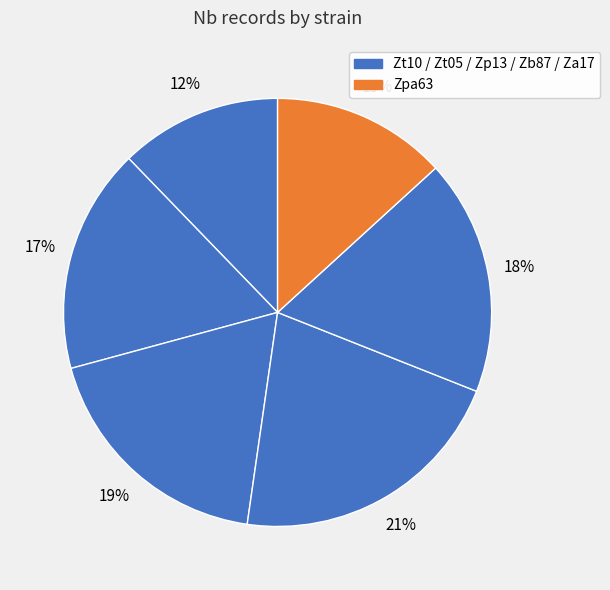

Rank the categories by value from highest to lowest.

Zb87, Zp13, Za17, Zt05, Zpa63, Zt10